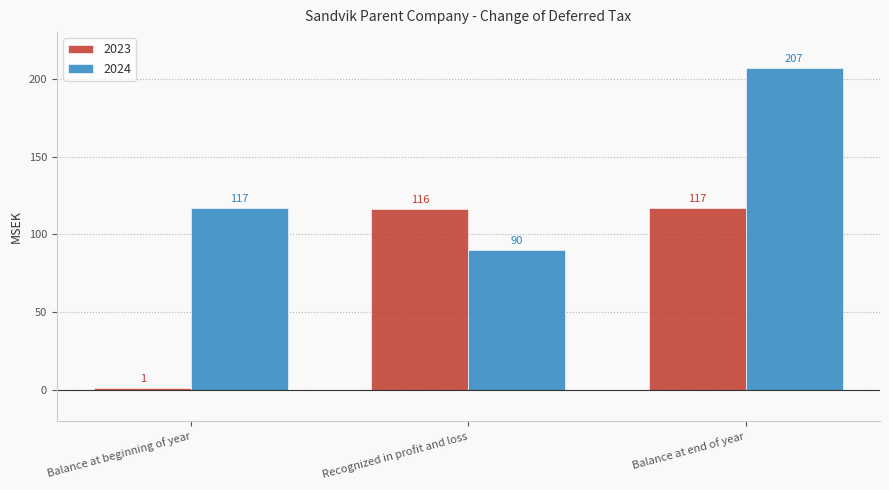

How many bars are there in each group?

2